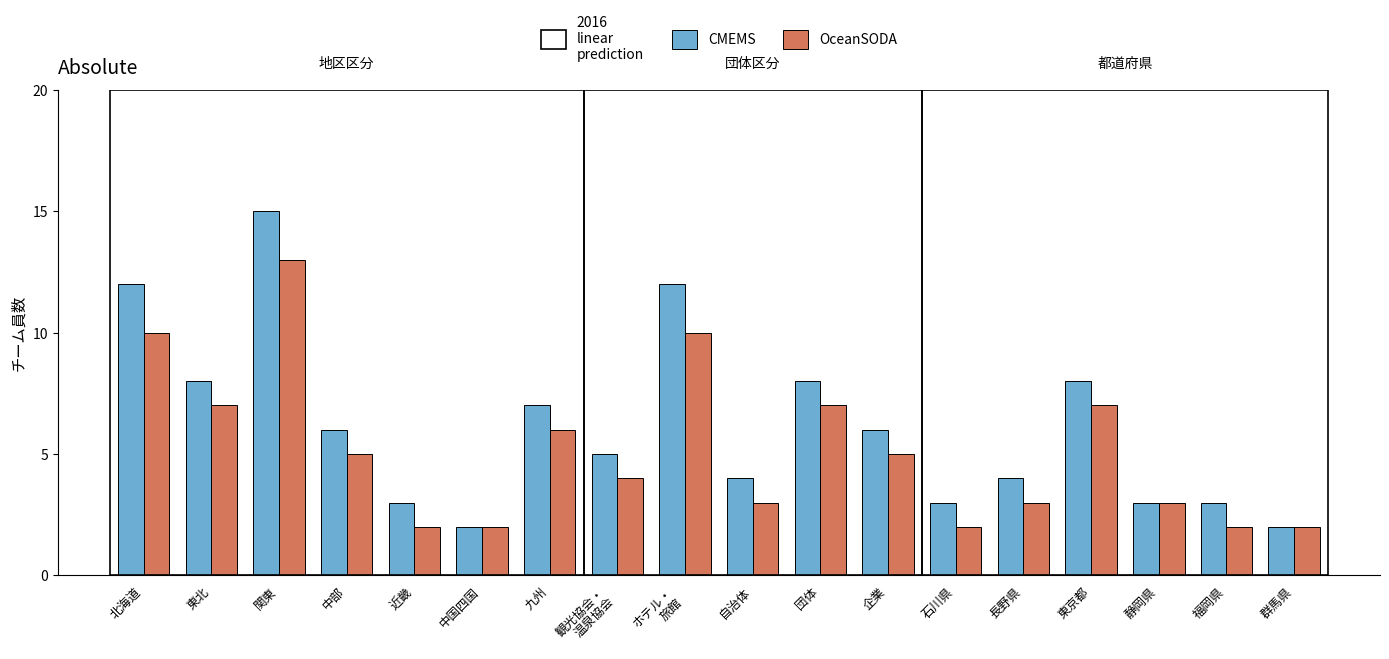

Which series has the largest total across all categories?

CMEMS